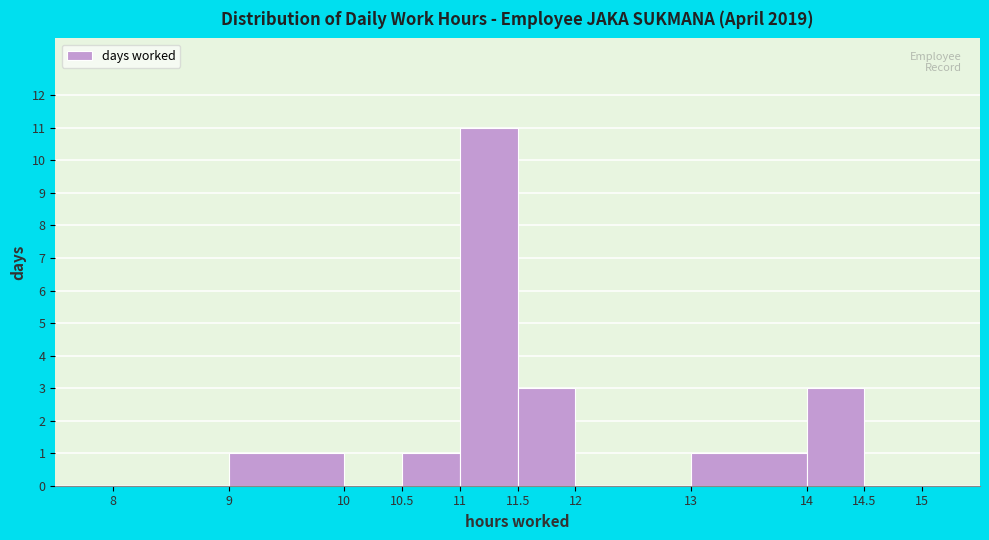

What is the height of the bar covering 11 to 11.5 on the x-axis? The values are not printed on the chart, so give them approximately, as read against the axis.

11